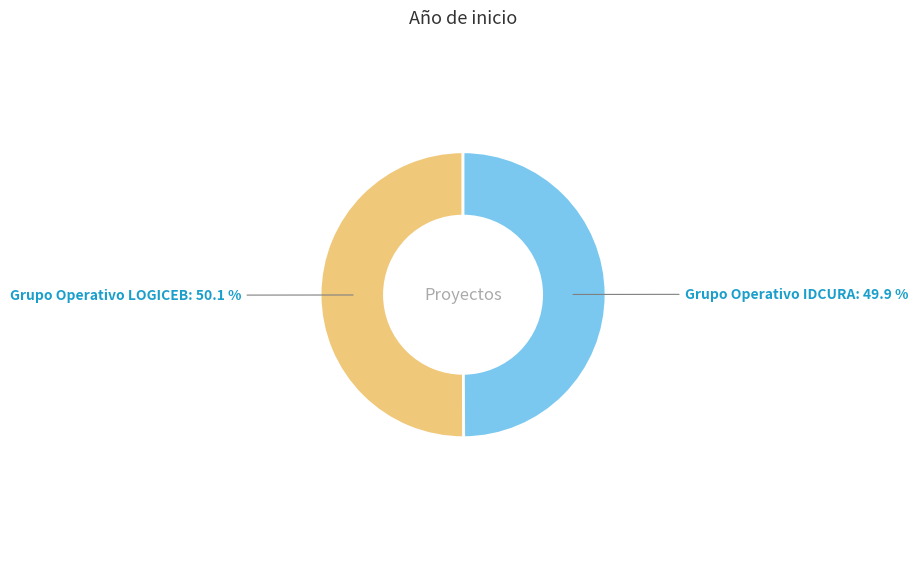

Is there a majority slice in this chart?

Yes